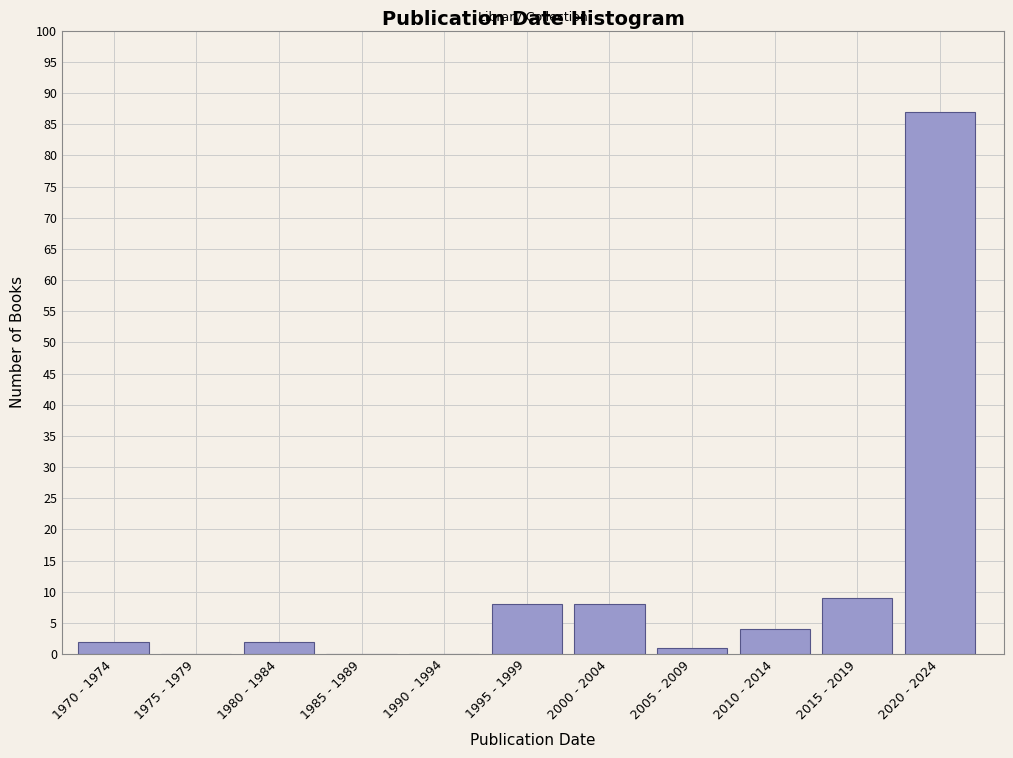

Reading right to left, what are all the values shown in this chart?

2020 - 2024=87	2015 - 2019=9	2010 - 2014=4	2005 - 2009=1	2000 - 2004=8	1995 - 1999=8	1990 - 1994=0	1985 - 1989=0	1980 - 1984=2	1975 - 1979=0	1970 - 1974=2